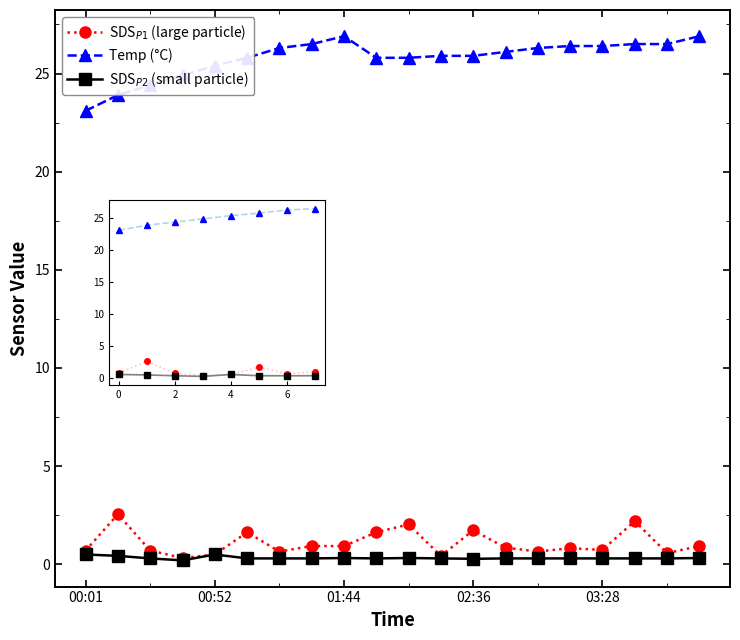

What is the greatest value displayed?

26.9